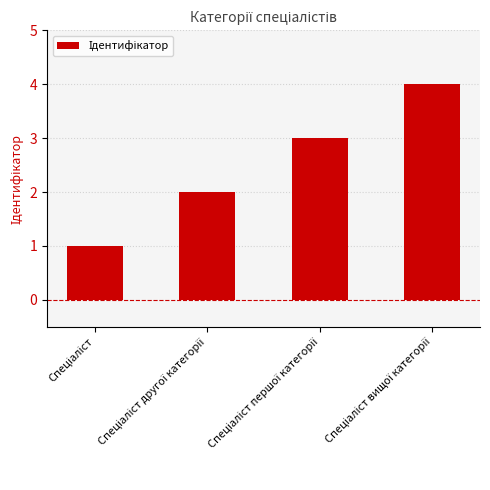

What is the sum of all values?

10